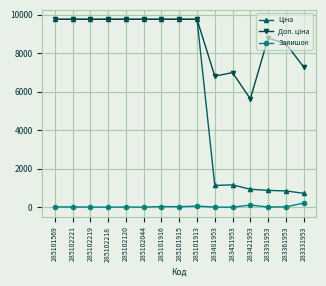

Is it true that Залишок equals 13.0 at 283391953?

True